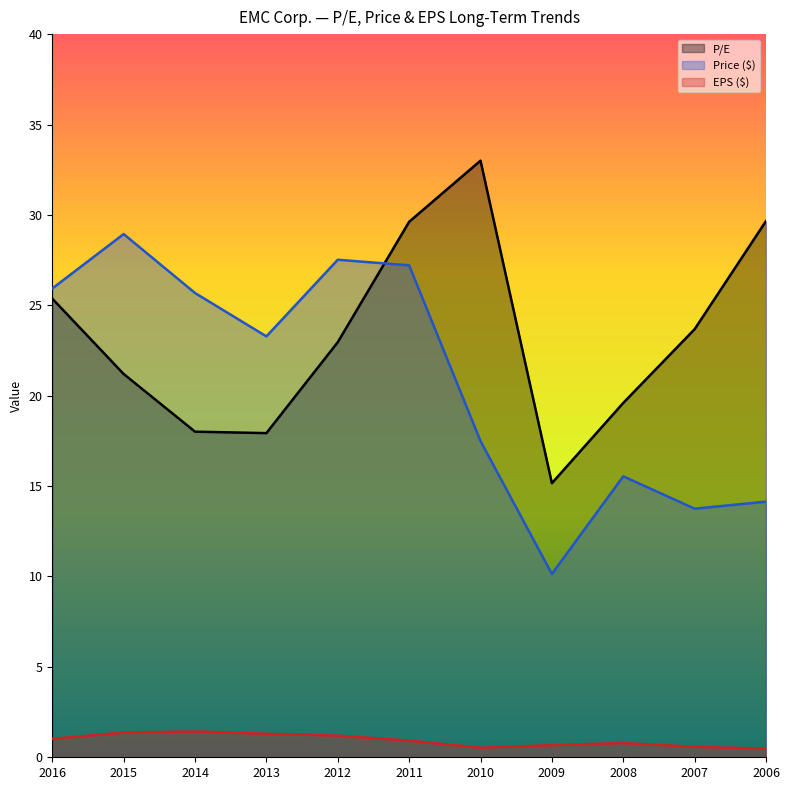

Rank the categories by P/E value from lowest to highest.

2009, 2013, 2014, 2008, 2015, 2012, 2007, 2016, 2011, 2006, 2010